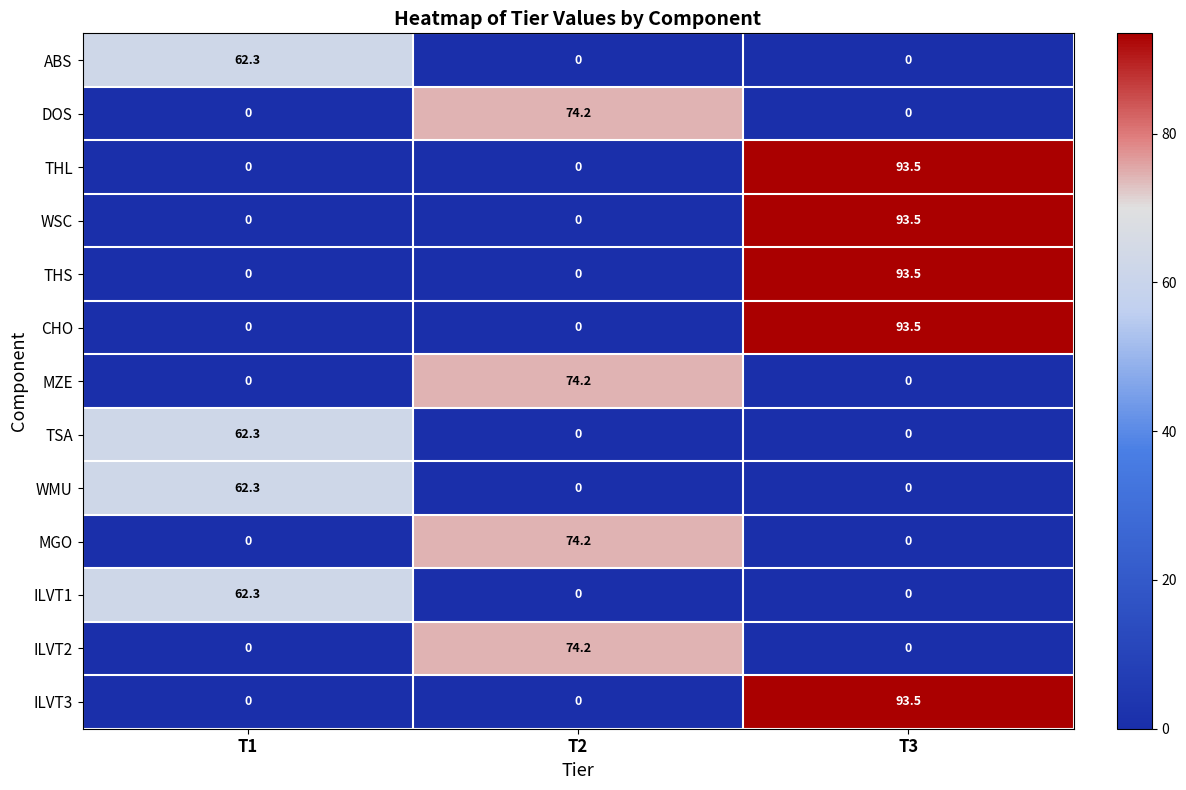

What is the difference between the highest and lowest values at T2?

74.2